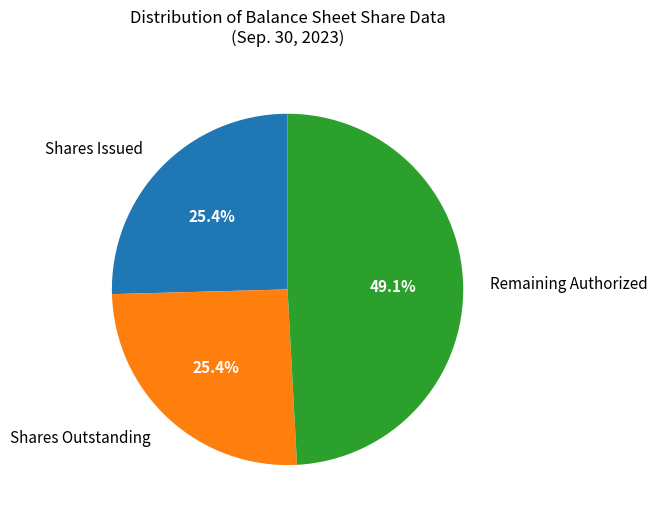

Does any single category account for the majority?

No